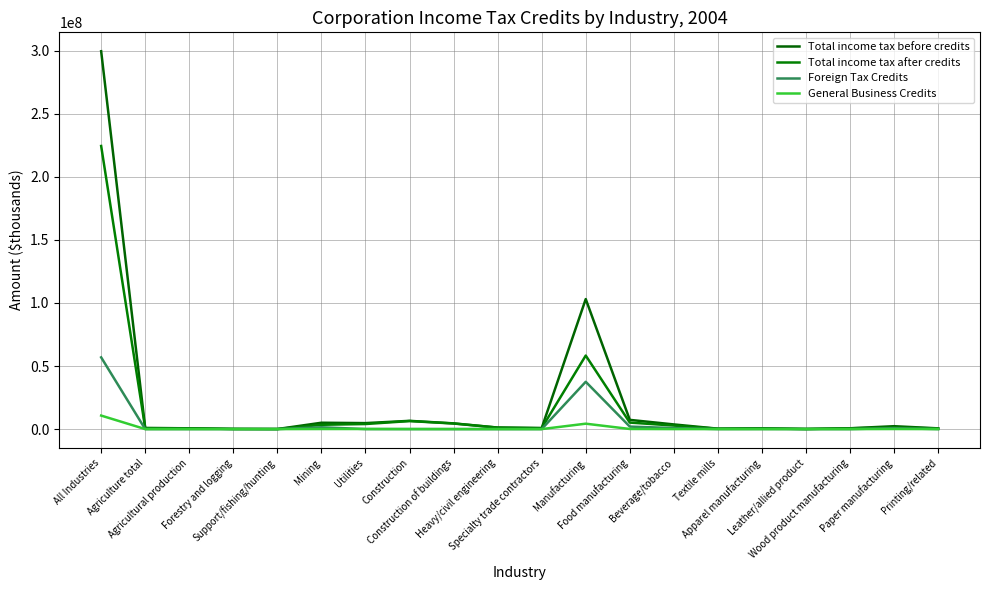

What is the sum of the Total income tax before credits values at Beverage/tobacco and Utilities?

8449782